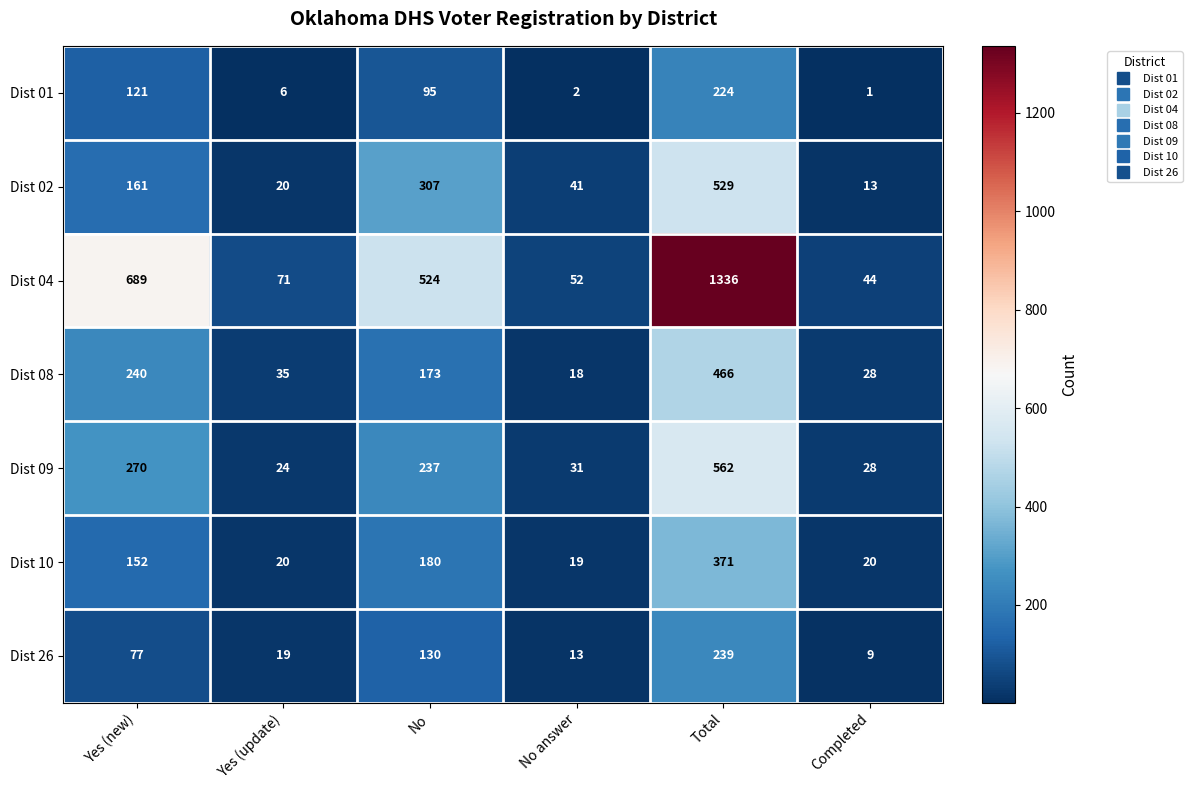

Which series has the widest spread of values?

Dist 04